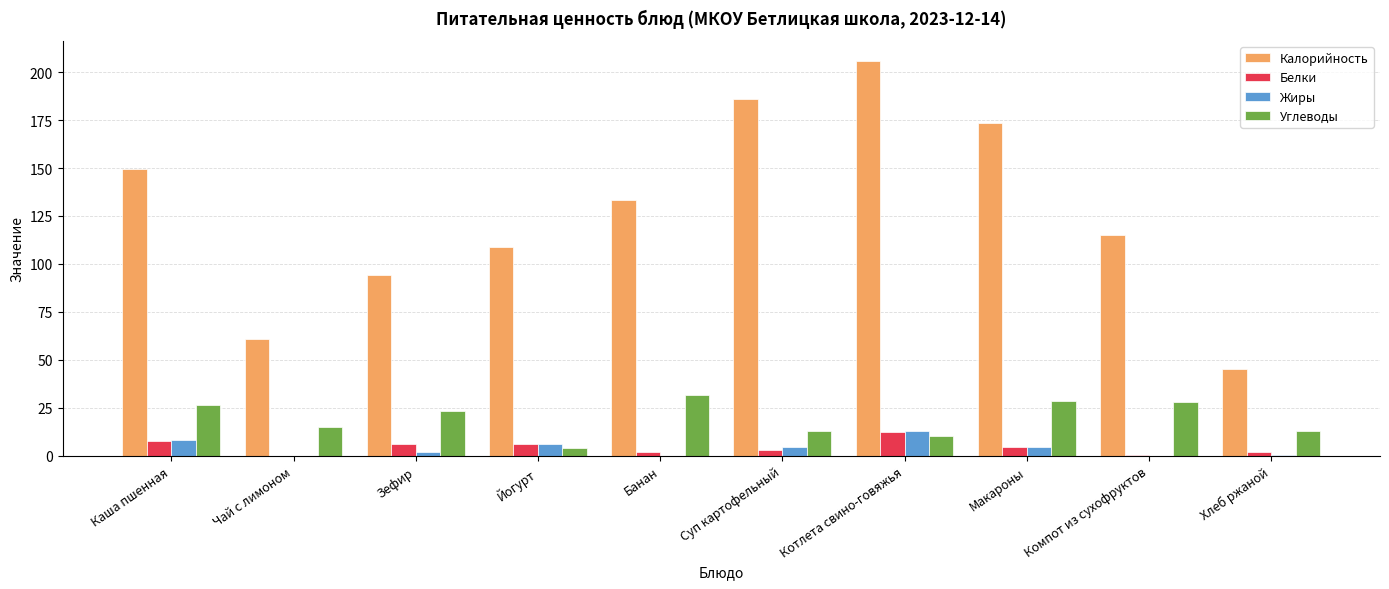

What is the spread (max minus min) of values at Хлеб ржаной?

45.1